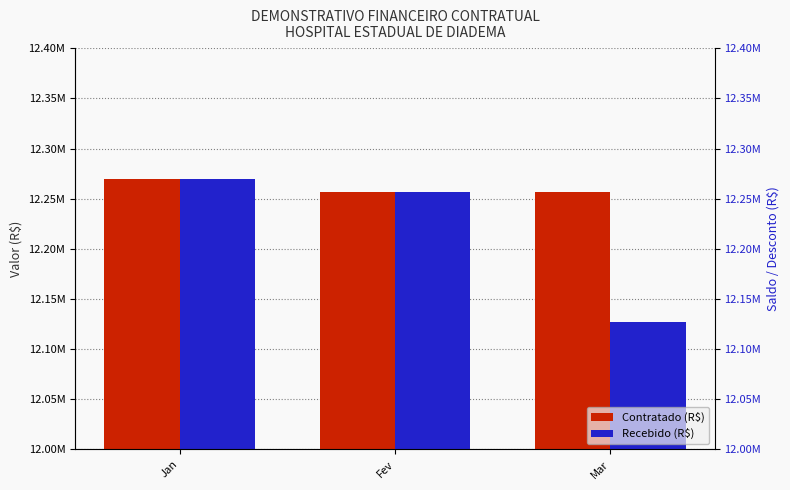

What is the total value across all series at Mar?

24384498.1